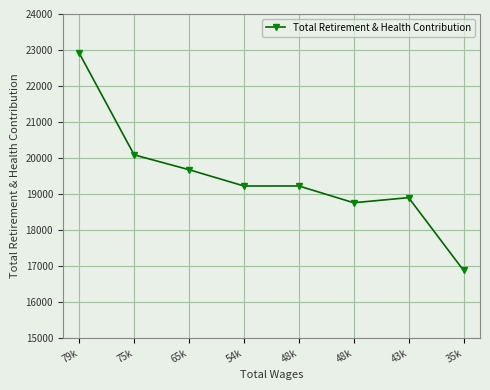

List the labels in order of value, smallest first.

35k, 48k, 43k, 54k, 48k, 65k, 75k, 79k